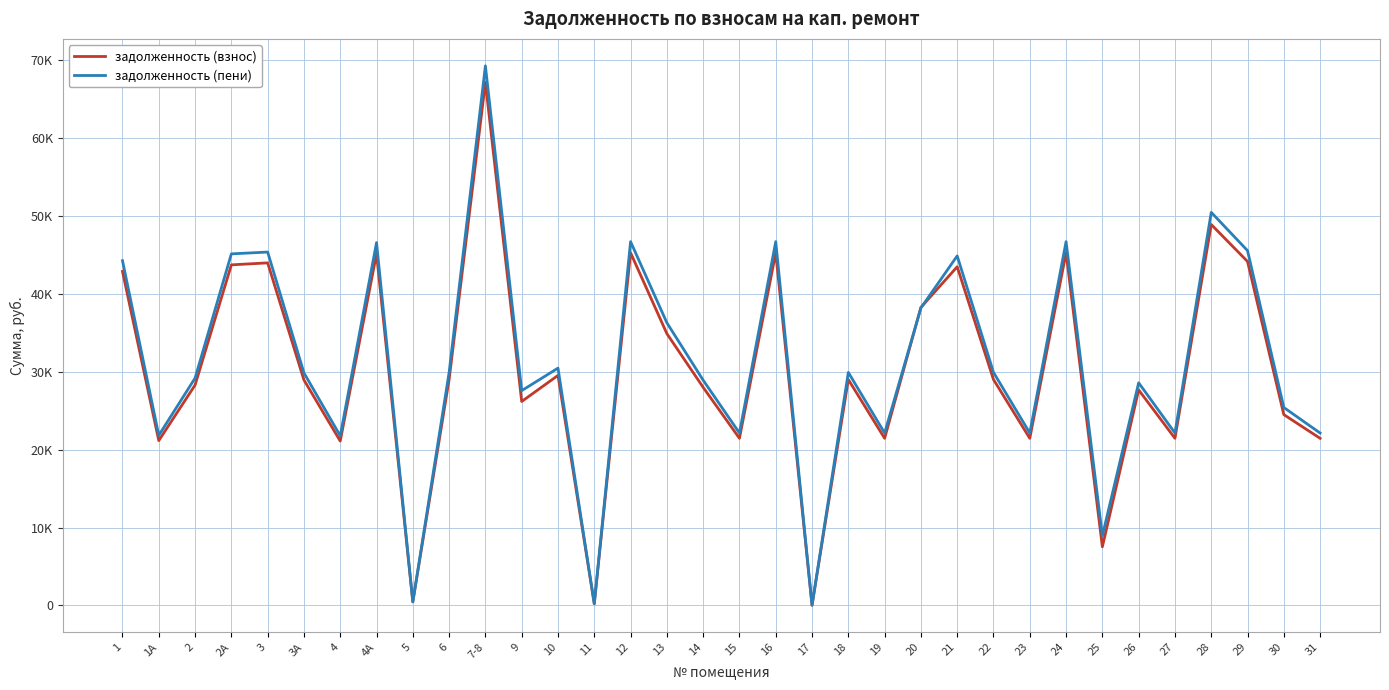

Reading right to left, transcribe all the data shown in this chart.

задолженность (взнос): 31=21438.2	30=24476.9	29=44113.3	28=48854.8	27=21438.2	26=27645.9	25=7525.3	24=45232.1	23=21438.2	22=28976.9	21=43438.8	20=38232.1	19=21438.2	18=28976.9	17=28.3	16=45232.1	15=21438.2	14=27976.9	13=34863.3	12=45232.1	11=224.4	10=29506.9	9=26160.3	7-8=67082.7	6=28976.9	5=464.4	4А=45114.2	4=21084.7	3А=28917.9	3=43936.3	2А=43683.1	2=28270.1	1А=21143.8	1=42843.0
задолженность (пени): 31=22115.3	30=25392.0	29=45506.4	28=50413.5	27=22115.3	26=28561.0	25=8931.4	24=46660.6	23=22115.3	22=29892.0	21=44831.9	20=38160.6	19=22115.3	18=29892.0	17=40.4	16=46660.6	15=22115.3	14=28892.0	13=36256.4	12=46660.6	11=224.2	10=30438.7	9=27553.4	7-8=69201.2	6=29892.0	5=464.4	4А=46539.0	4=21750.6	3А=29831.2	3=45323.9	2А=45093.0	2=29162.9	1А=21811.6	1=44219.4